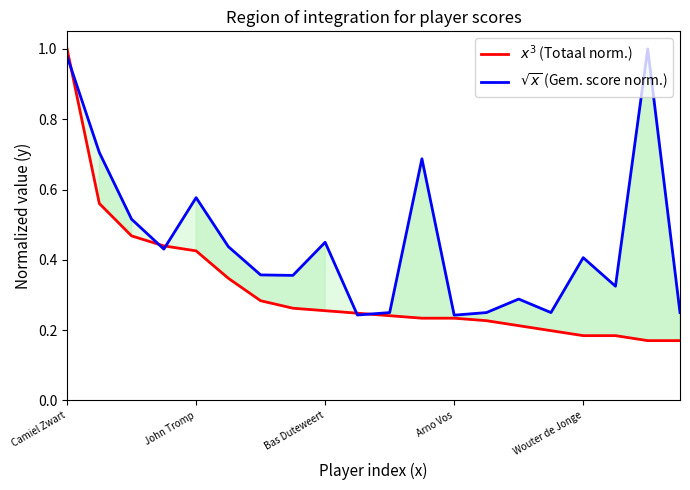

Which has a higher value, 14 or 5?

5